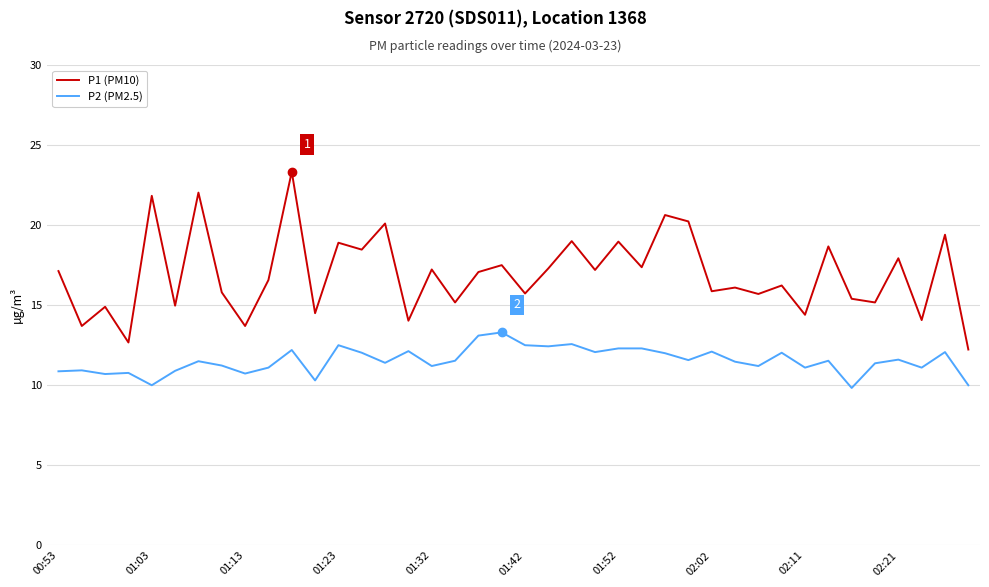

Which series has the largest total across all categories?

P1 (PM10)